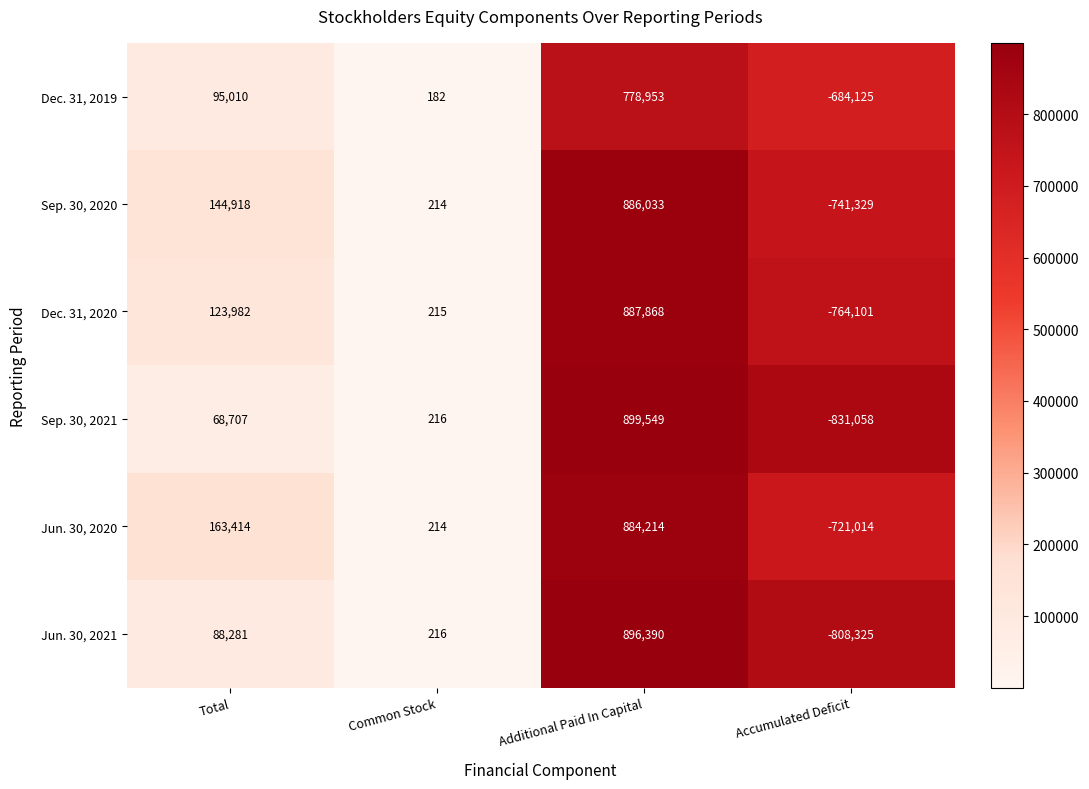

The Sep. 30, 2021 series shows 23771 at Total. True or false?

False